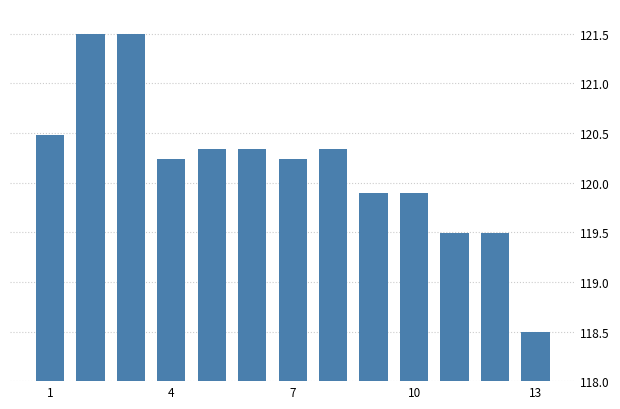

How many series are shown in this chart?

1